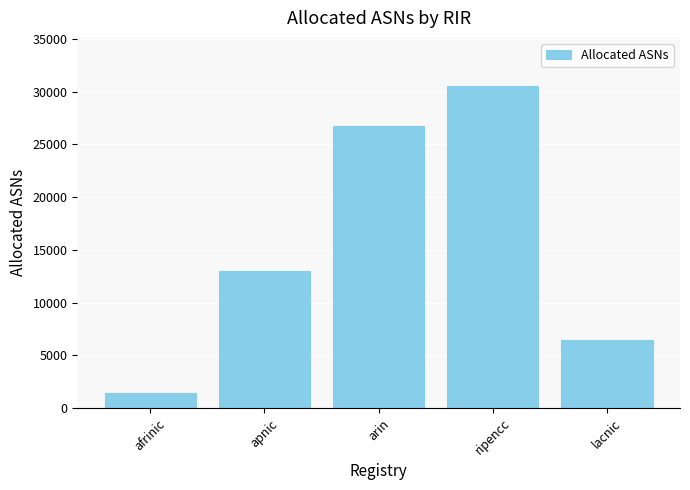

Rank the categories by value from lowest to highest.

afrinic, lacnic, apnic, arin, ripencc